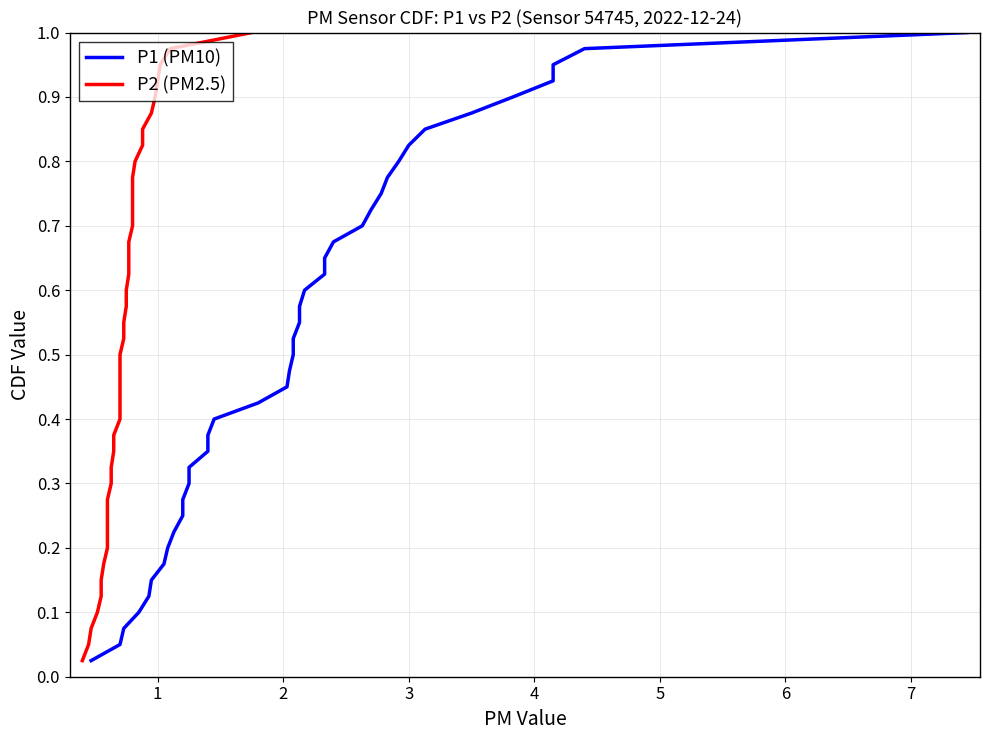

True or false: P2 (PM2.5) and P1 (PM10) cross at least once.

False